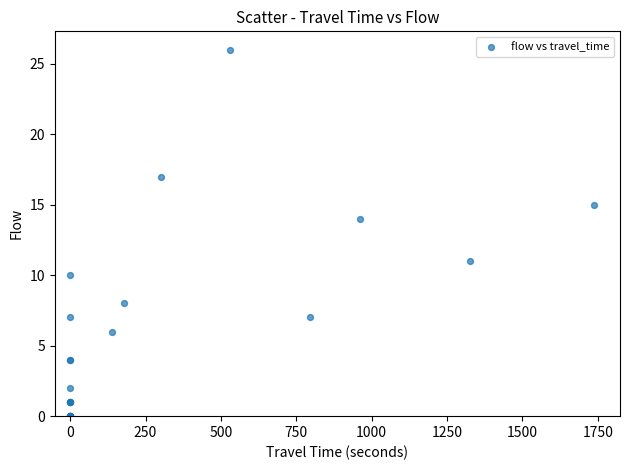

What Y value in the scatter plot is closest to 13?

14